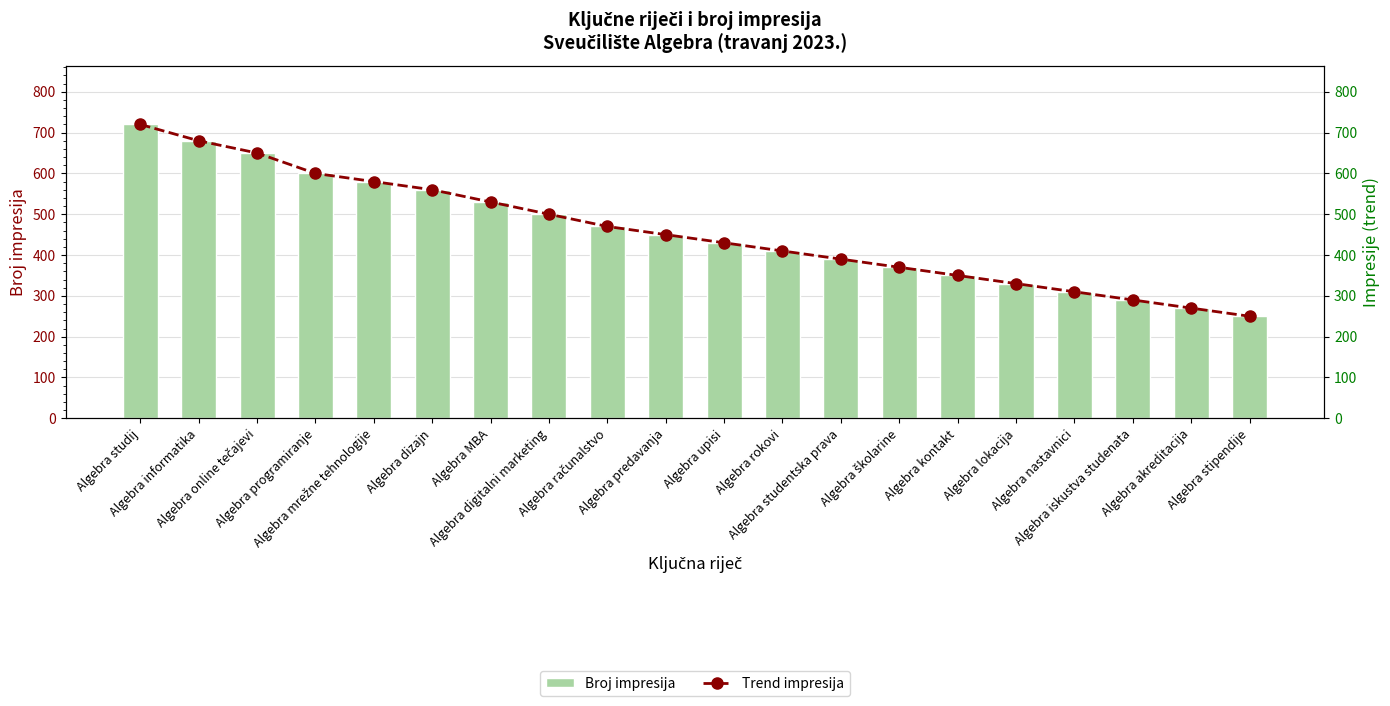

How many data points in Trend impresija are less than 450?

10